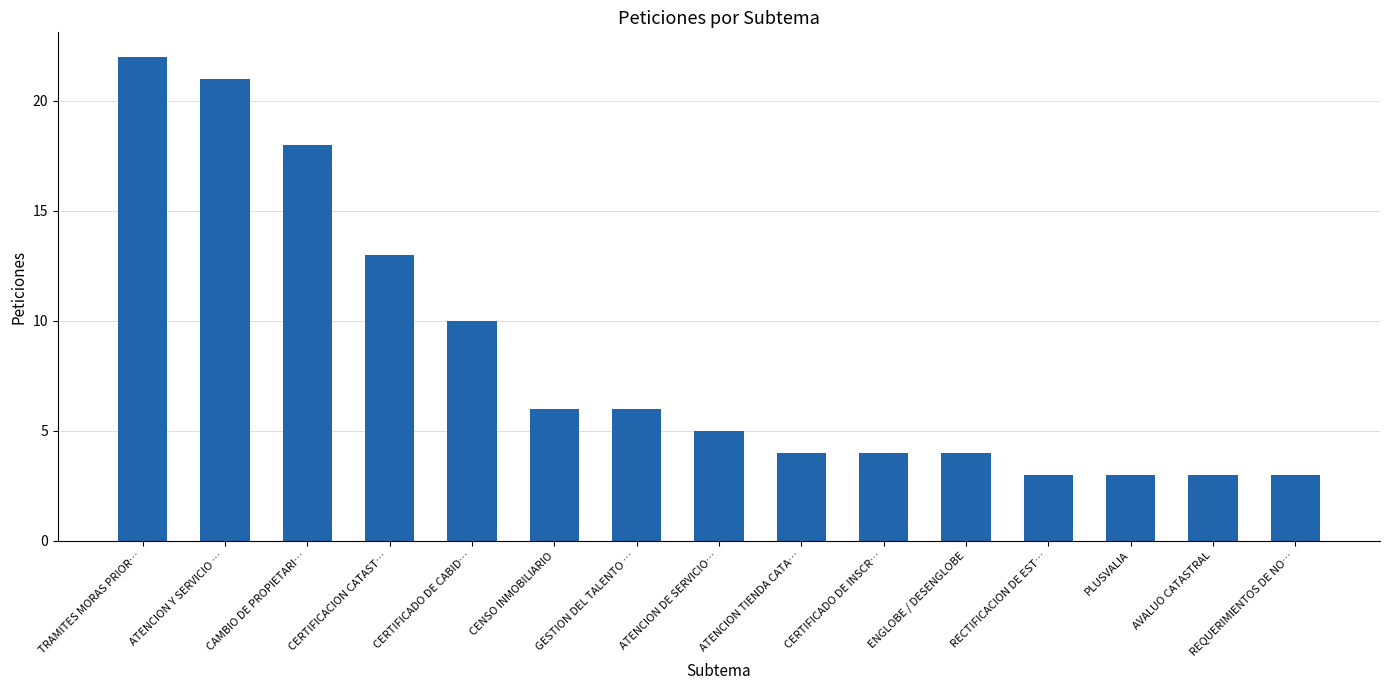

Are the bars grouped side by side (vs. stacked)?

No